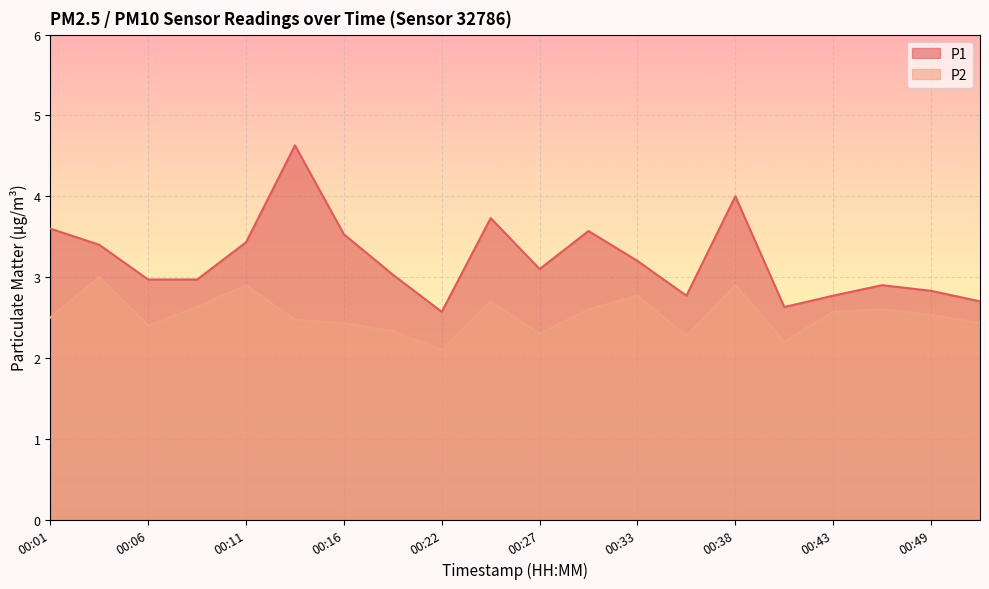

True or false: P2 and P1 intersect in this chart.

False